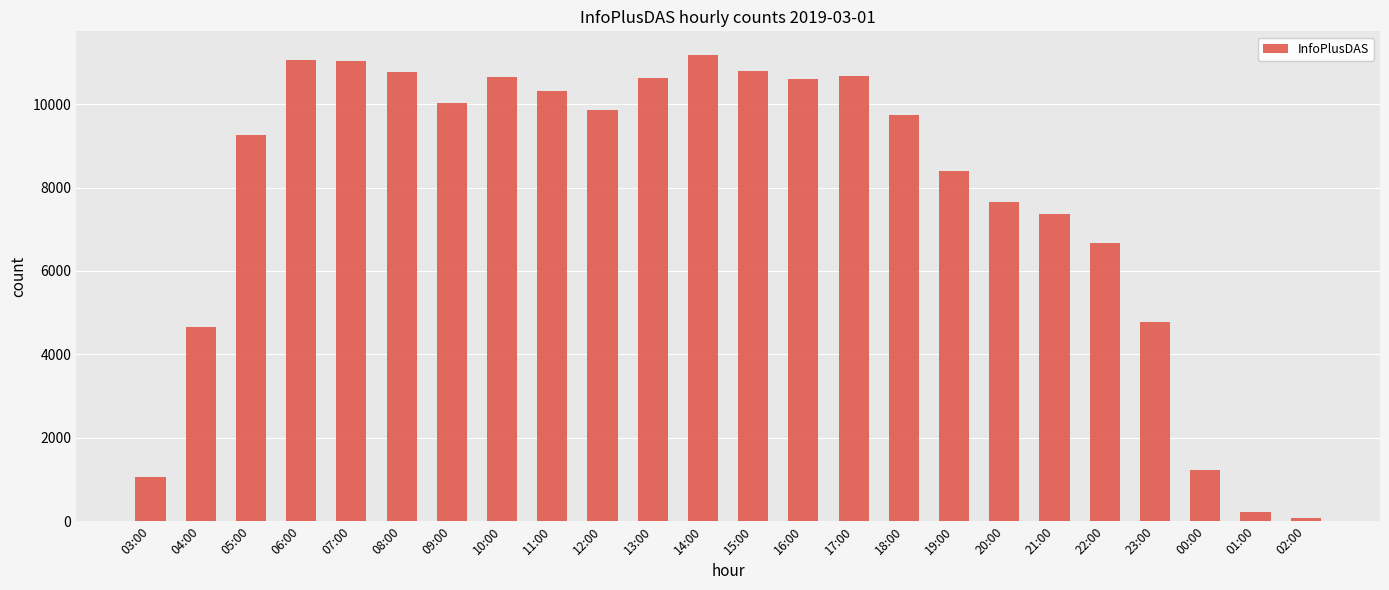

The chart shows a value of 14658 at 13:00. True or false?

False